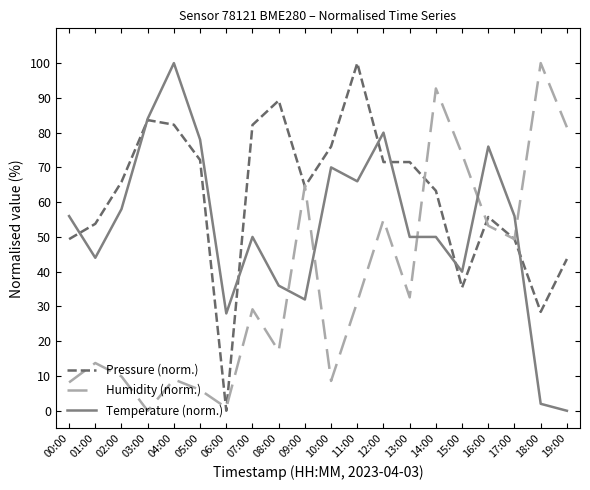

What is the maximum value for Pressure (norm.)?

100.0